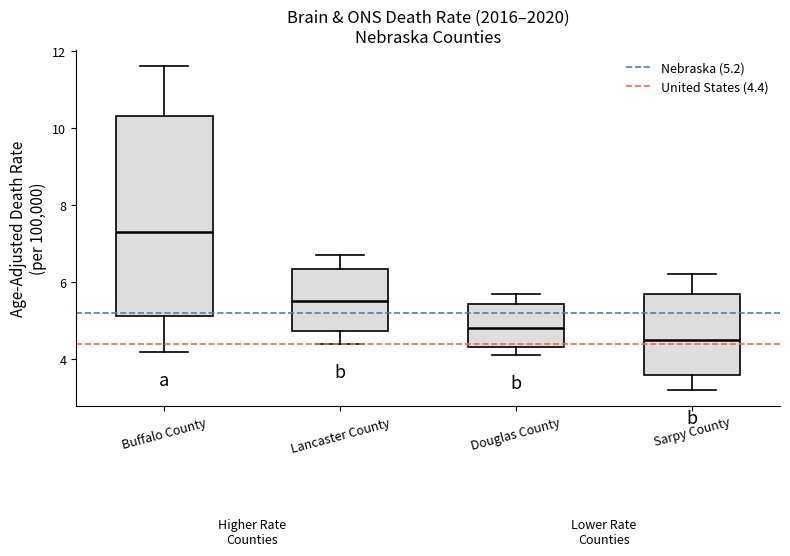

Where does the lower whisker of the box for Douglas County end on the y-axis? The values are not printed on the chart, so give them approximately, as read against the axis.

4.2